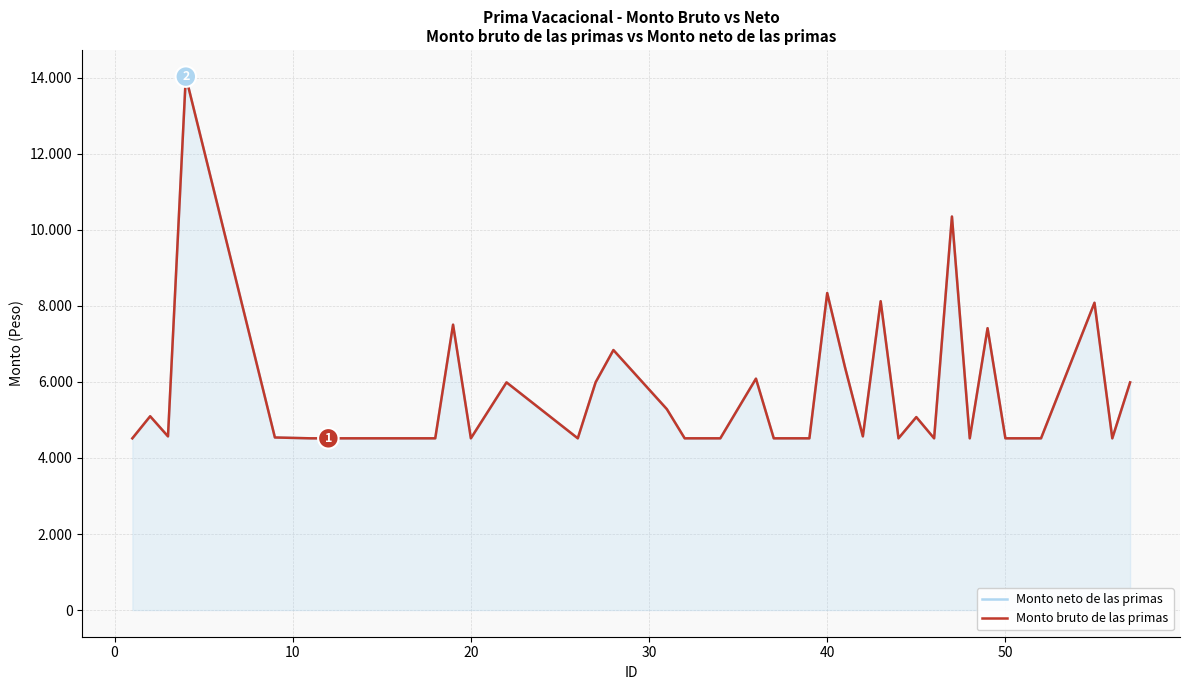

Count the number of categories in the chart.

38